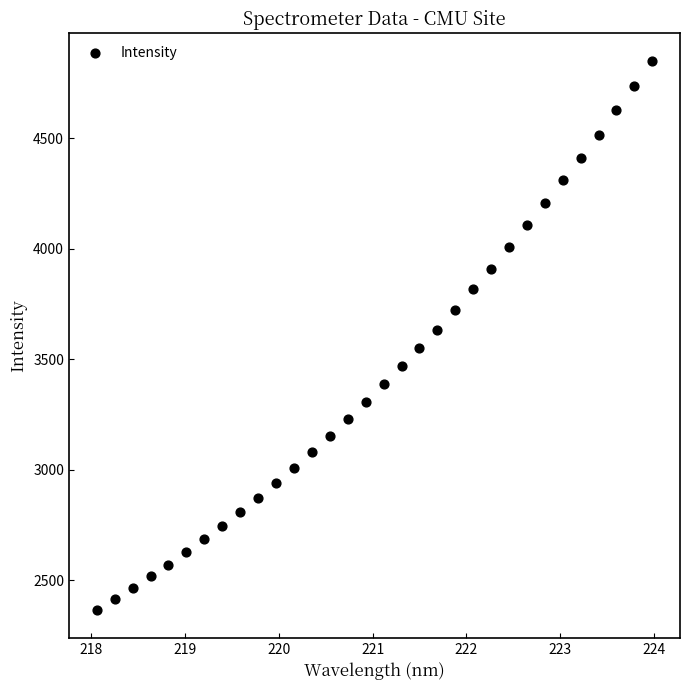

What Y value in the scatter plot is closest to 3607?

3634.6